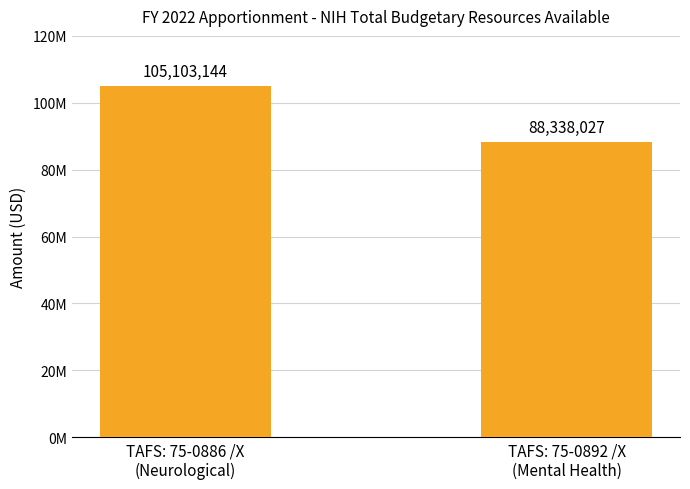

List the labels in order of value, largest first.

TAFS: 75-0886 /X
(Neurological), TAFS: 75-0892 /X
(Mental Health)